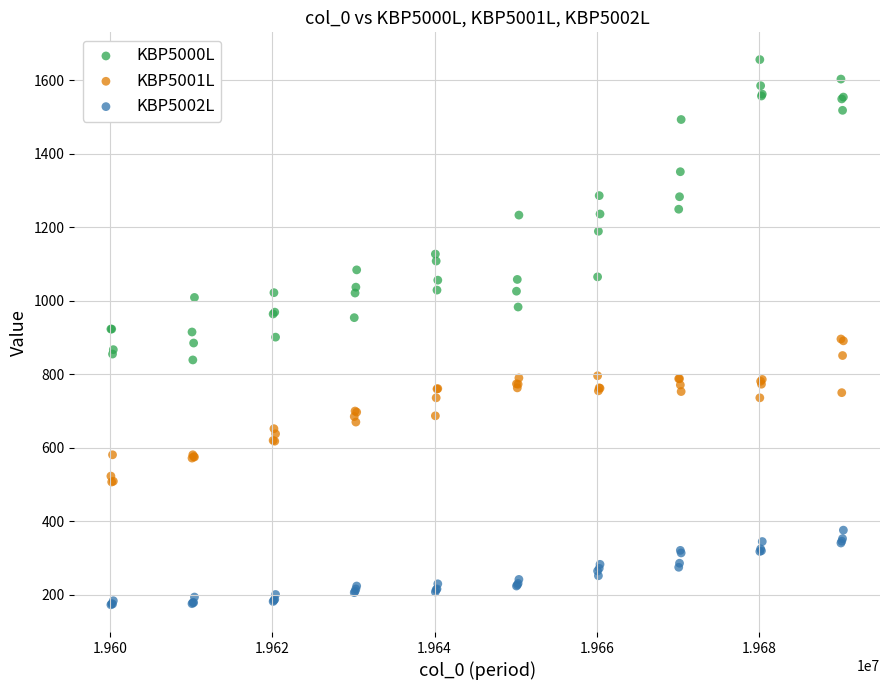

Which series contains the lowest Y value?

KBP5002L